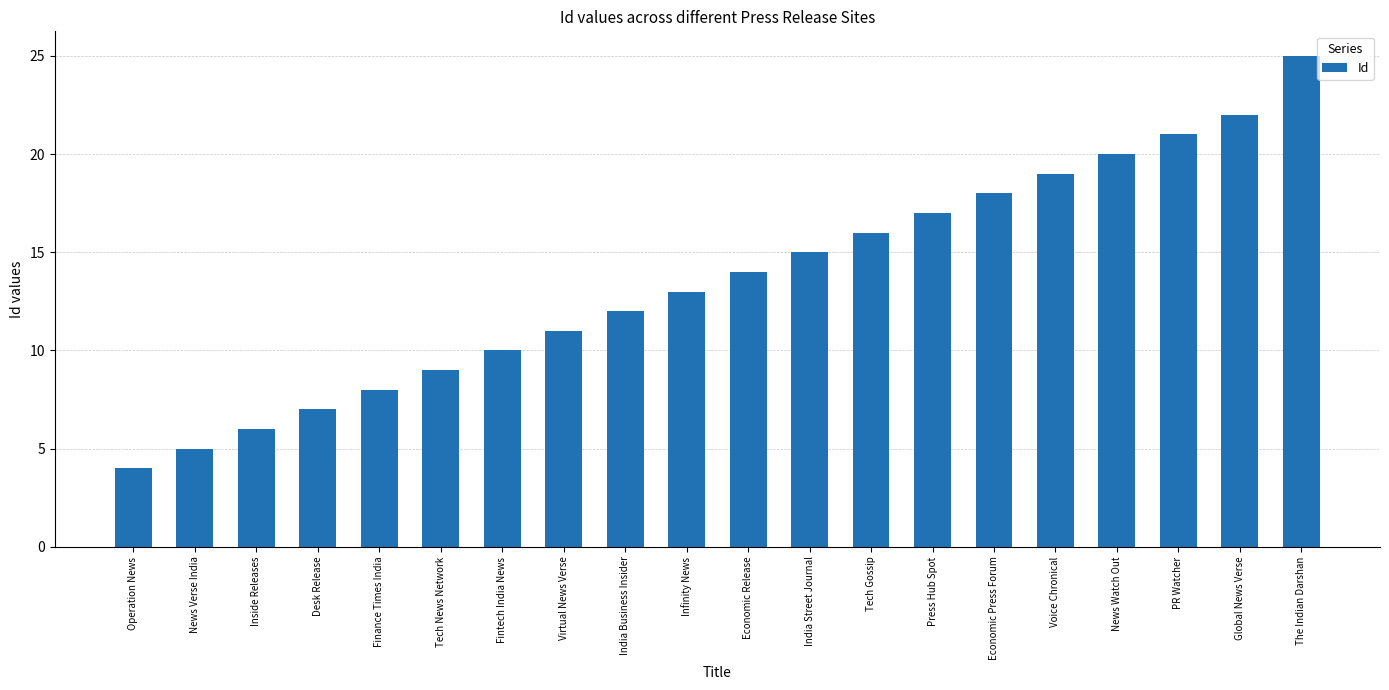

Rank the categories by value from highest to lowest.

The Indian Darshan, Global News Verse, PR Watcher, News Watch Out, Voice Chronical, Economic Press Forum, Press Hub Spot, Tech Gossip, India Street Journal, Economic Release, Infinity News, India Business Insider, Virtual News Verse, Fintech India News, Tech News Network, Finance Times India, Desk Release, Inside Releases, News Verse India, Operation News